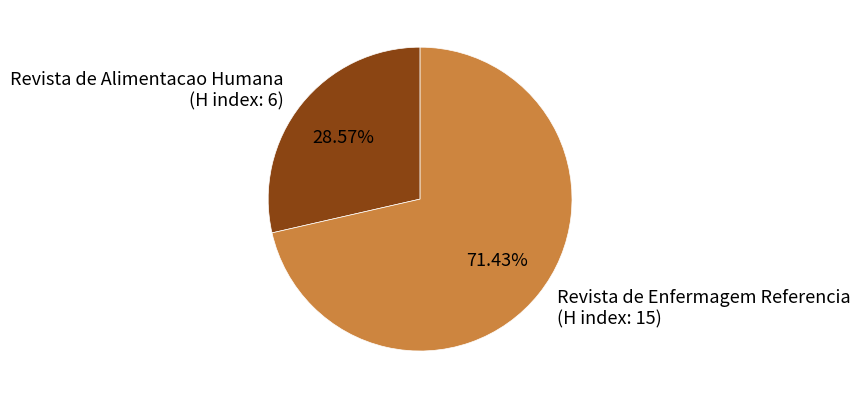

Rank the categories by value from lowest to highest.

Revista de Alimentacao Humana (H index: 6), Revista de Enfermagem Referencia (H index: 15)